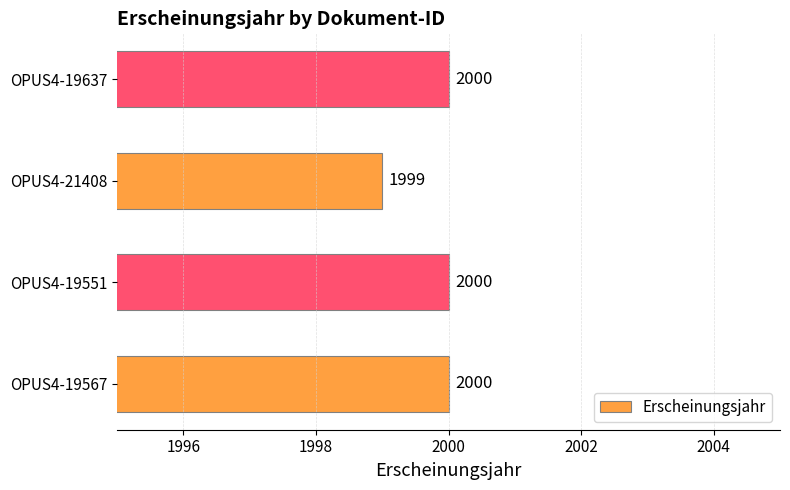

How many bars are there in total?

4